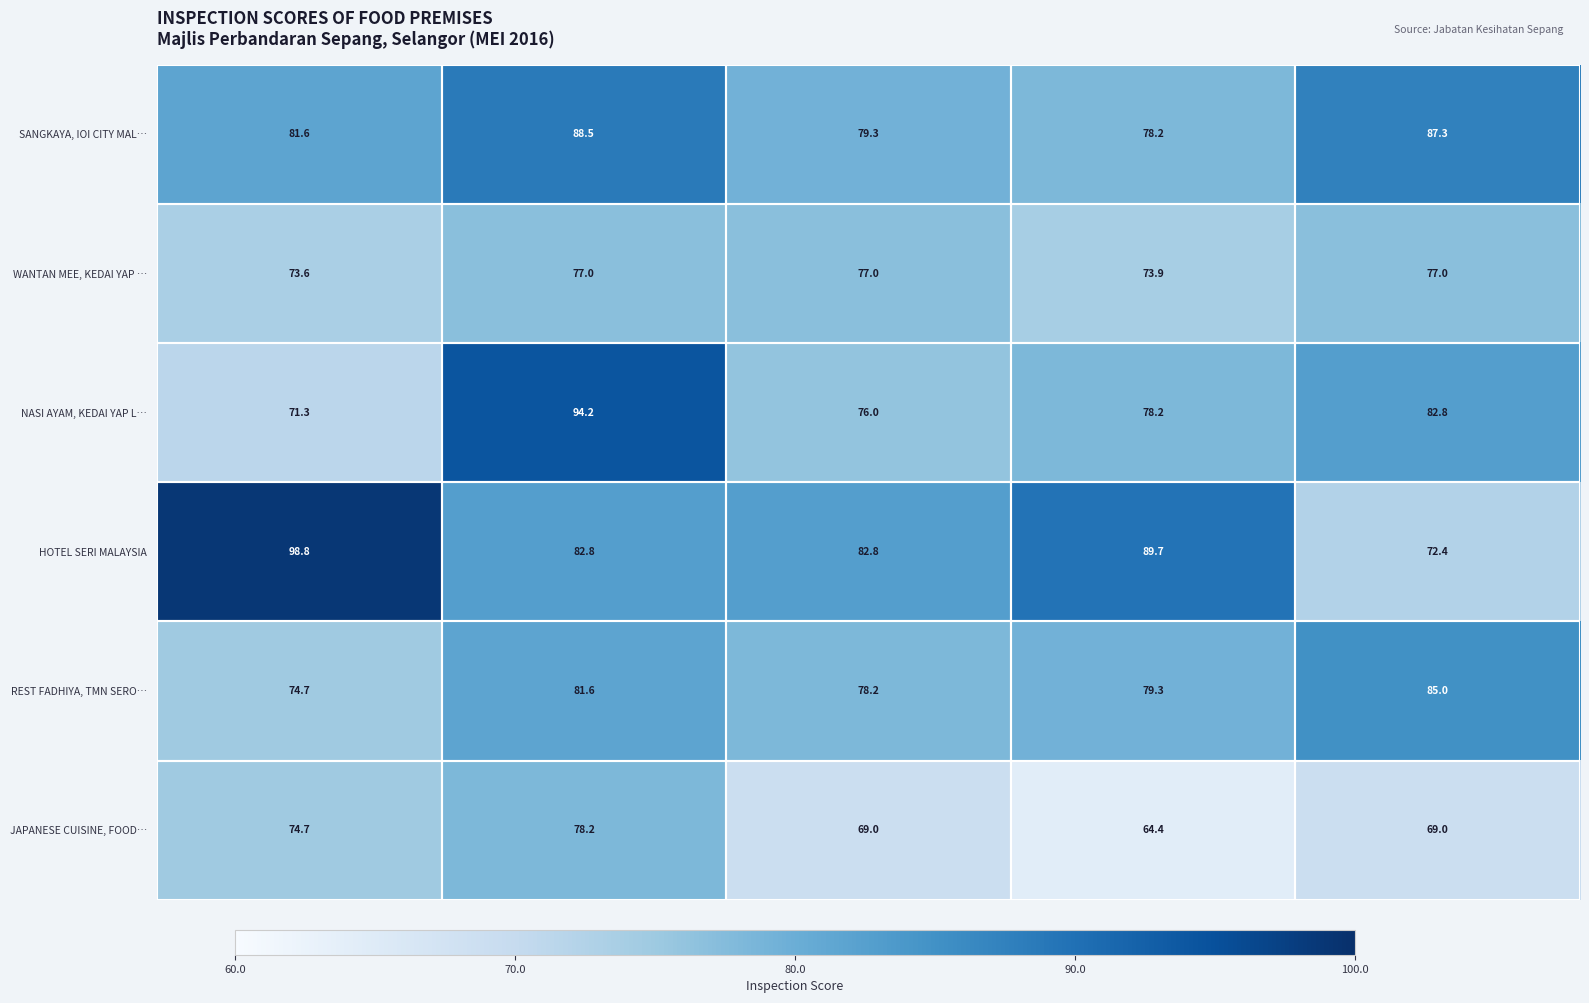

Count the WANTAN MEE, KEDAI YAP … values in the range 73 to 77.

5